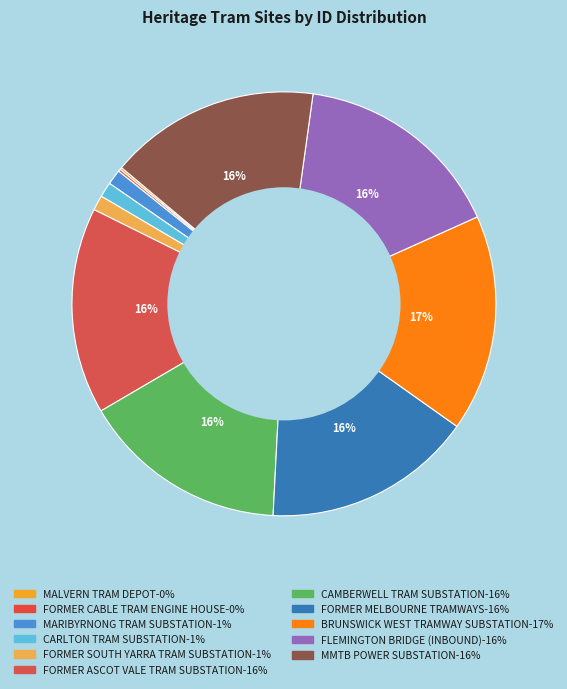

What portion of the pie excludes FORMER SOUTH YARRA TRAM SUBSTATION?

98.9%